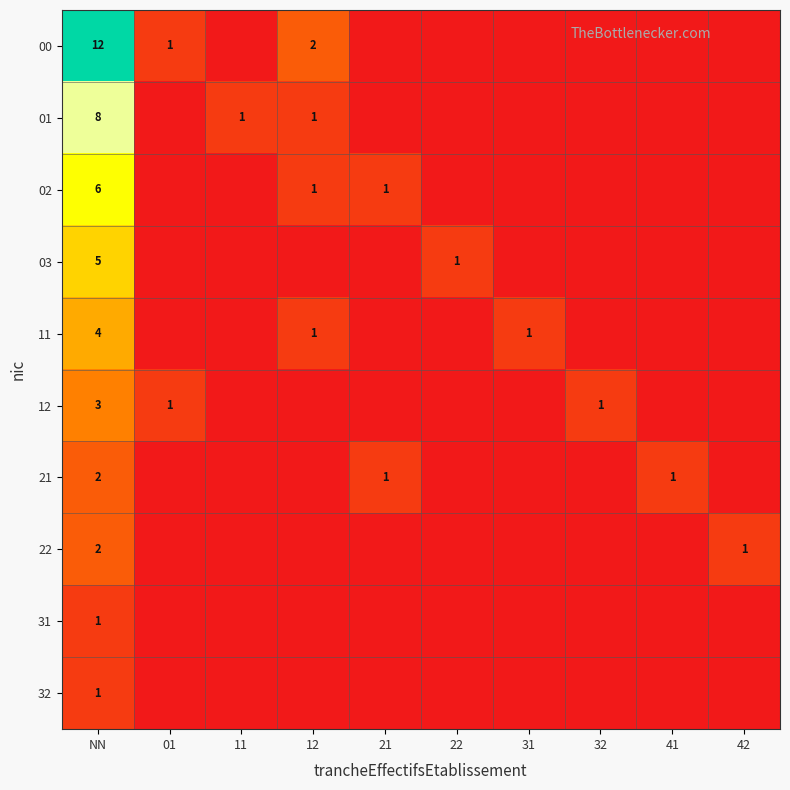

The 02 series shows 4 at NN. True or false?

False